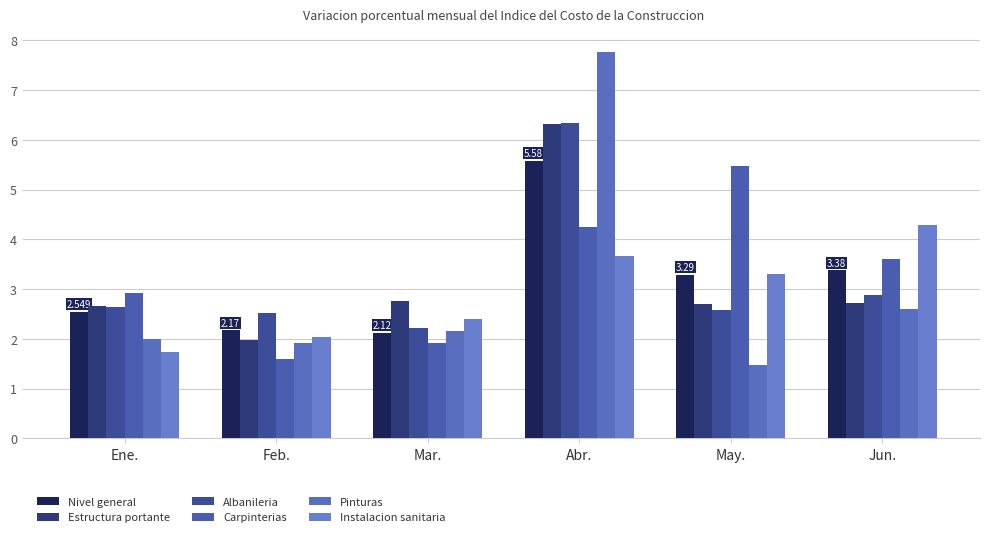

Is it true that Albanileria equals 1.4 at May.?

False